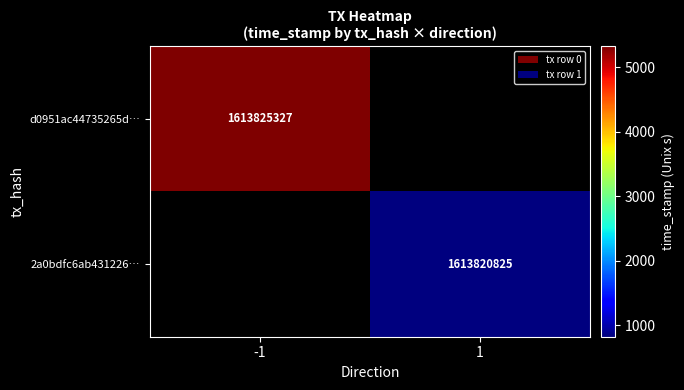

The value of d0951ac44735265d… at -1 is 2615221943. True or false?

False